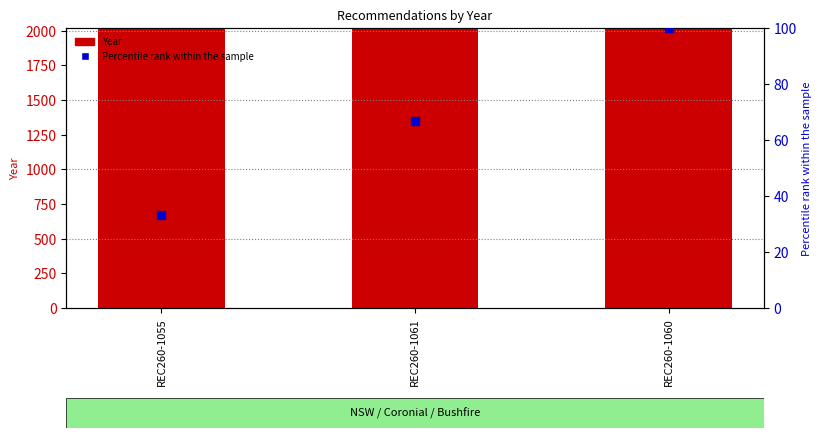

Which series has the largest total across all categories?

Year